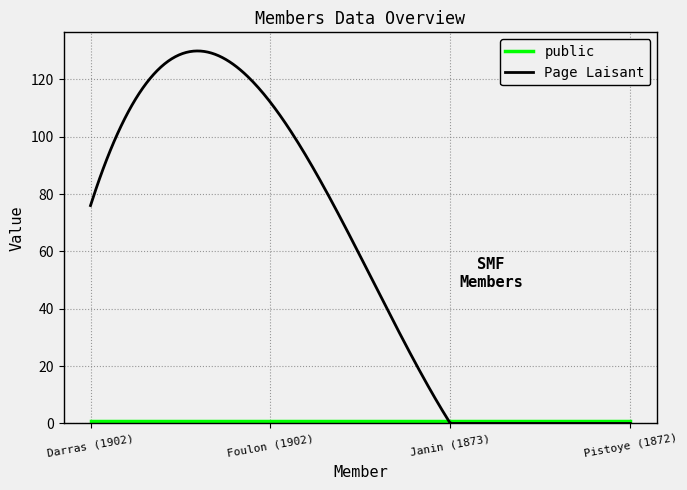

What is the maximum value for Page Laisant?

129.9